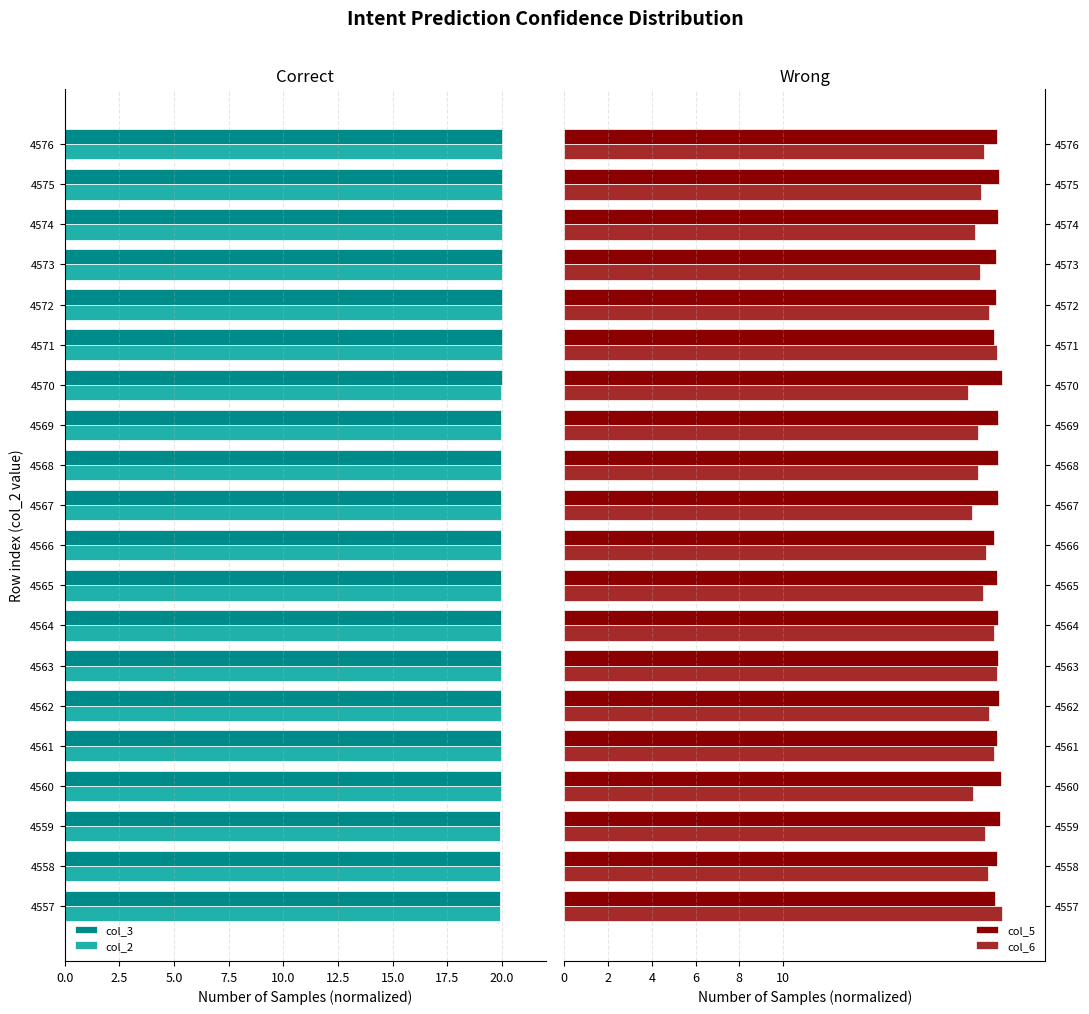

The col_5 series shows 30.5 at 4562. True or false?

False